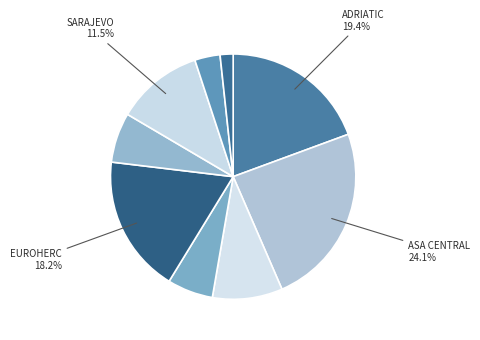

How many segments does this pie chart have?

9